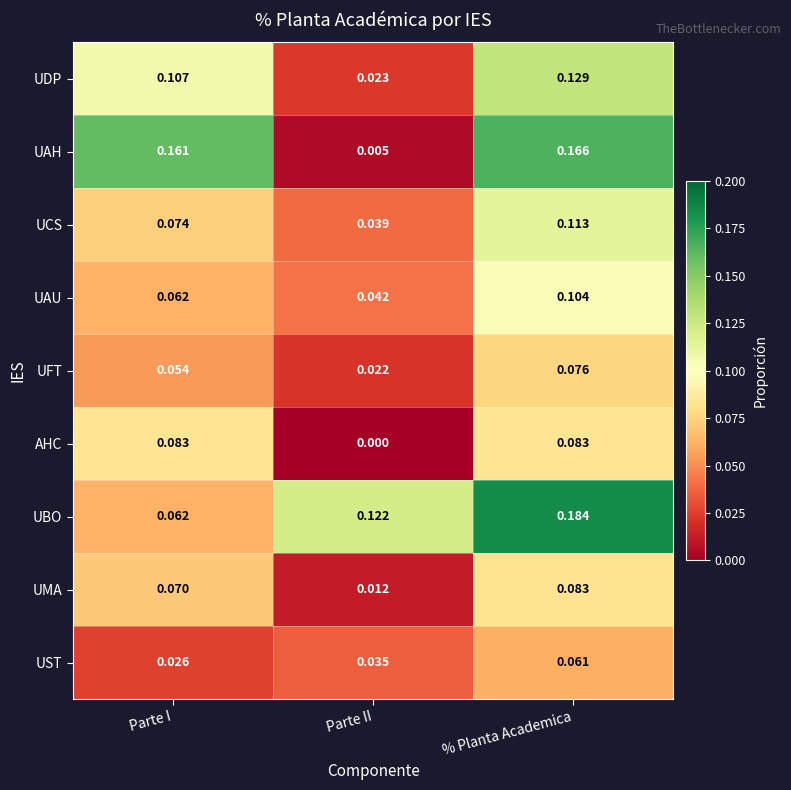

At Parte II, list the series in order from largest to smallest.

UBO, UAU, UCS, UST, UDP, UFT, UMA, UAH, AHC